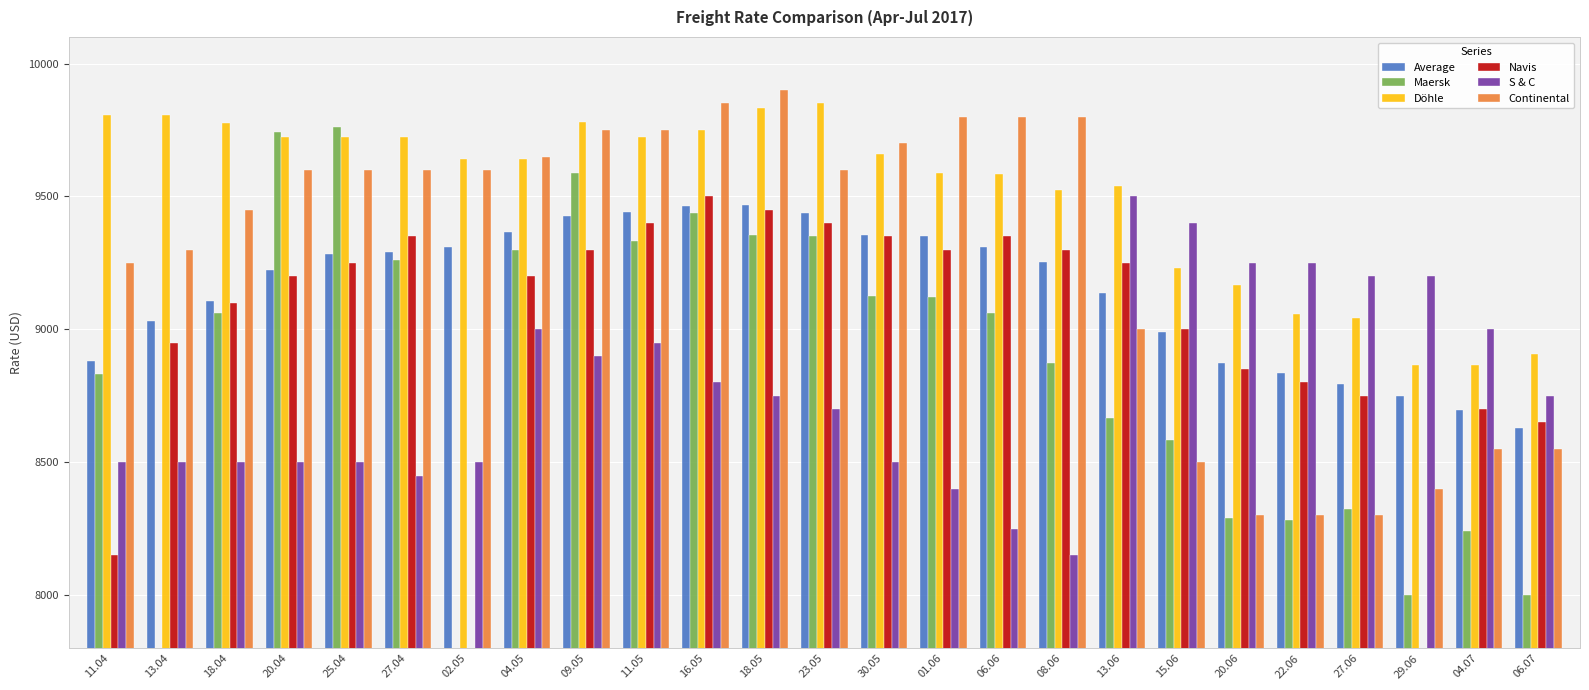

How many data points does each series have?

25